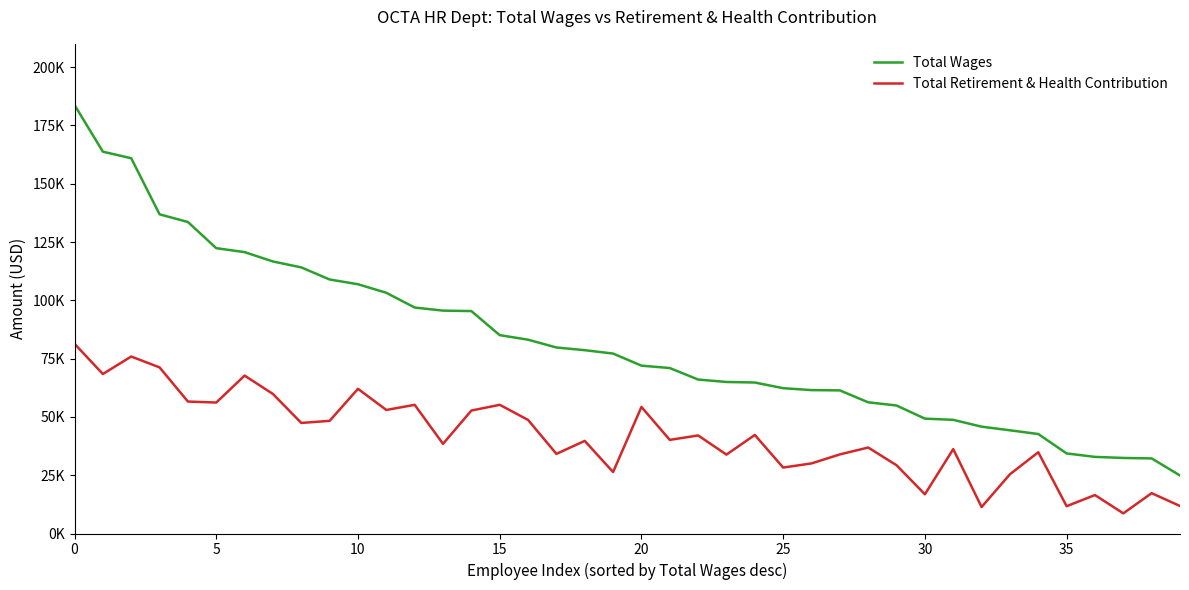

What are all the series names shown in the legend?

Total Wages, Total Retirement & Health Contribution